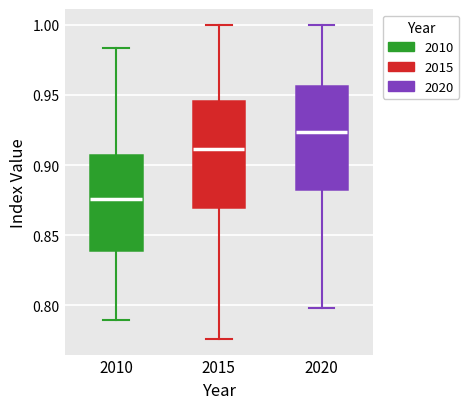

Which box's median line is the highest?

2020